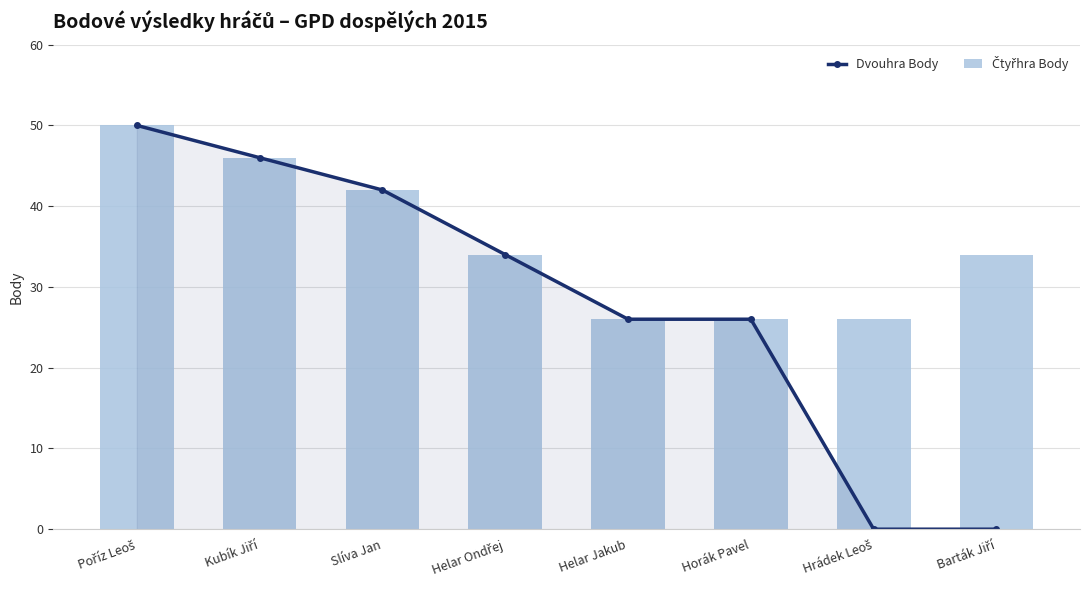

What is the total value across all series at Slíva Jan?

84